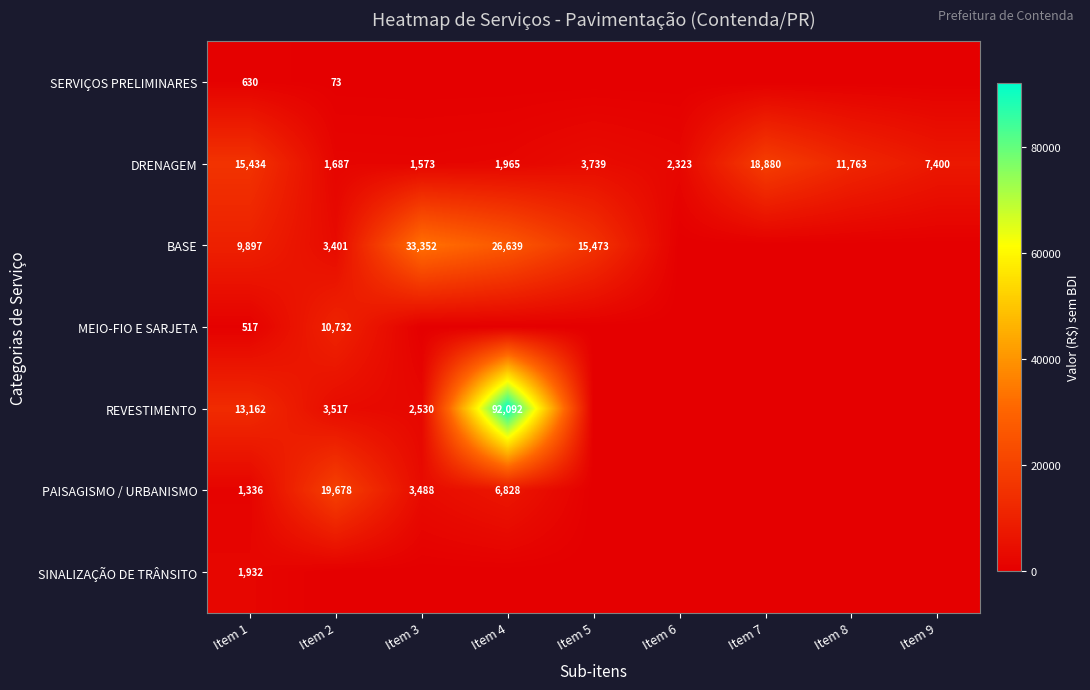

What is the difference between the highest and lowest values at Item 1?

14917